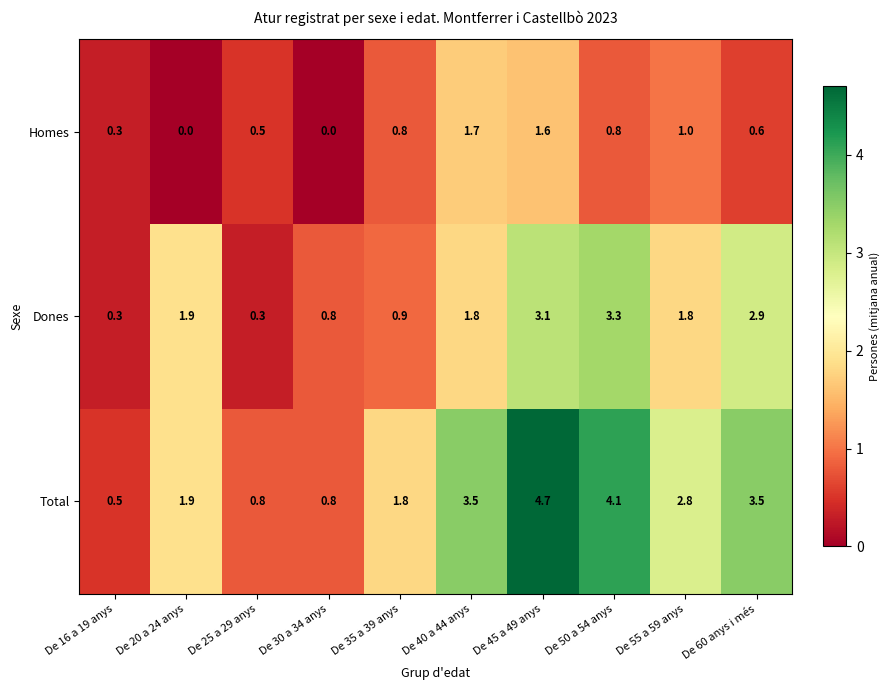

How many values in Homes are above zero?

8